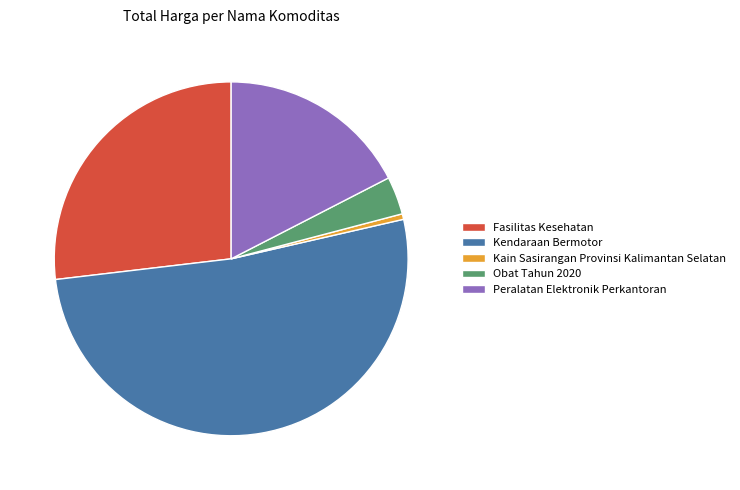

Which category accounts for the majority?

Kendaraan Bermotor